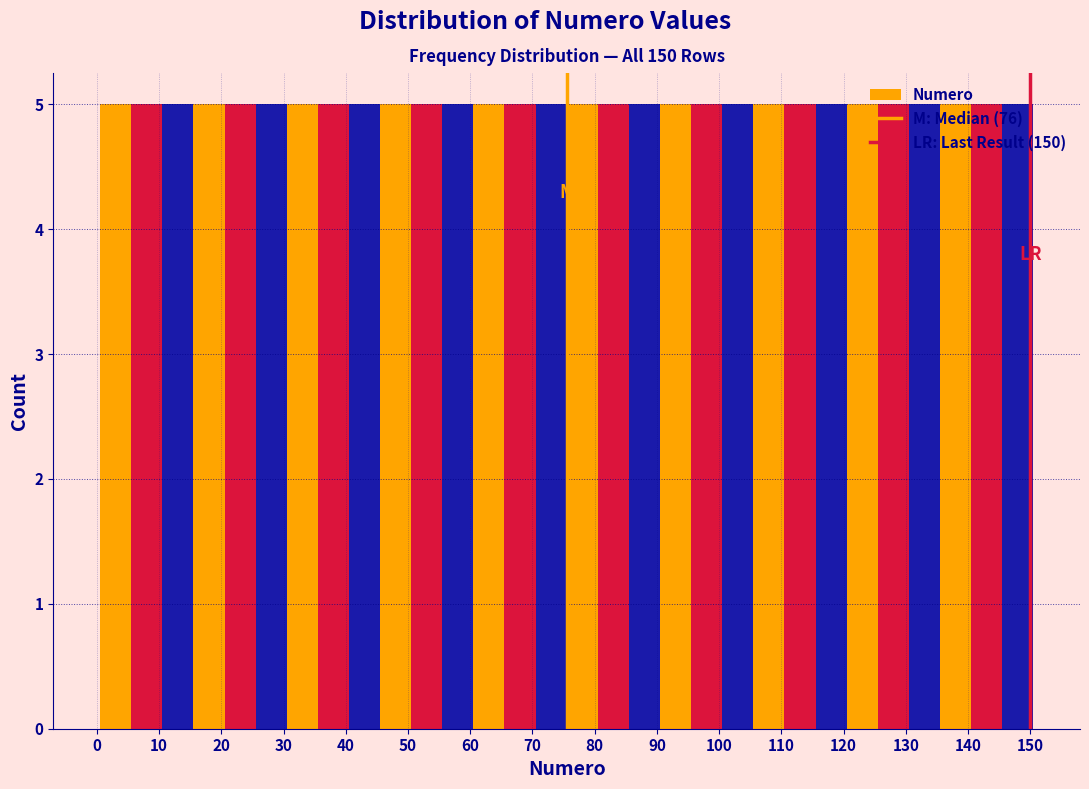

Reading left to right, transcribe this chart: for each bar, give the range it covers on the x-axis and its height. Neither the bar edges nor the heights are printed on the chart, so give them approximately, as read against the axes.

0.5 to 5.5: 5
5.5 to 10.5: 5
10.5 to 15.5: 5
15.5 to 20.5: 5
20.5 to 25.5: 5
25.5 to 30.5: 5
30.5 to 35.5: 5
35.5 to 40.5: 5
40.5 to 45.5: 5
45.5 to 50.5: 5
50.5 to 55.5: 5
55.5 to 60.5: 5
60.5 to 65.5: 5
65.5 to 70.5: 5
70.5 to 75.5: 5
75.5 to 80.5: 5
80.5 to 85.5: 5
85.5 to 90.5: 5
90.5 to 95.5: 5
95.5 to 100.5: 5
100.5 to 105.5: 5
105.5 to 110.5: 5
110.5 to 115.5: 5
115.5 to 120.5: 5
120.5 to 125.5: 5
125.5 to 130.5: 5
130.5 to 135.5: 5
135.5 to 140.5: 5
140.5 to 145.5: 5
145.5 to 150.5: 5